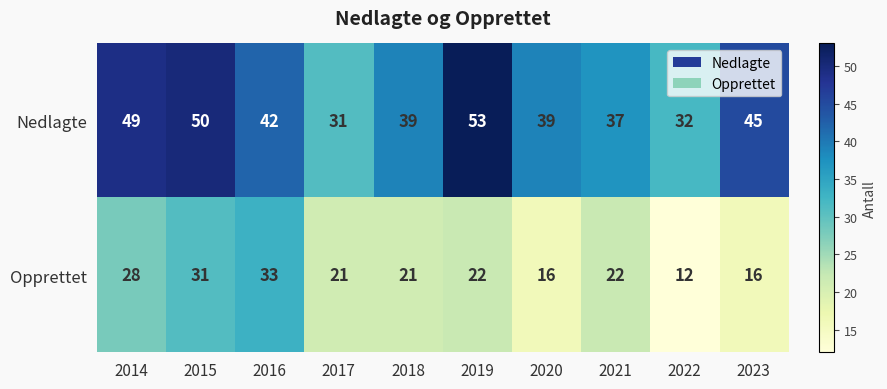

At which label does Nedlagte reach its peak?

2019